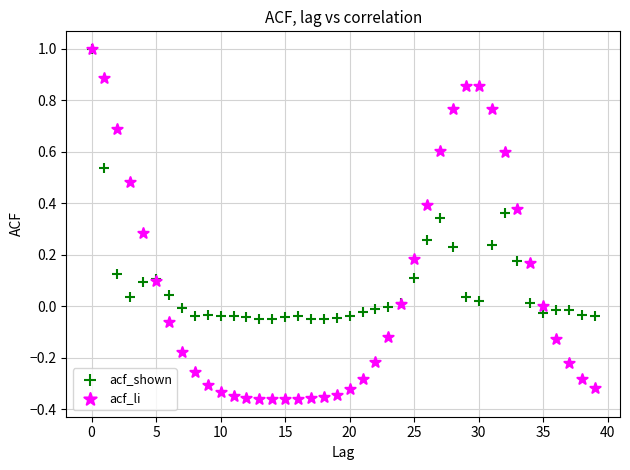

Which series has the widest spread of Y values?

acf_li